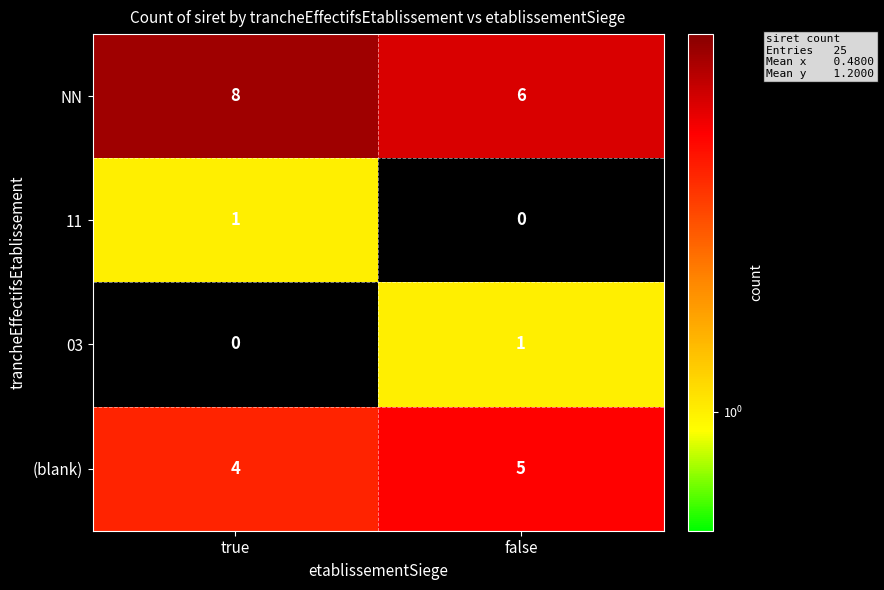

Rank the series at true from highest to lowest value.

NN, (blank), 11, 03